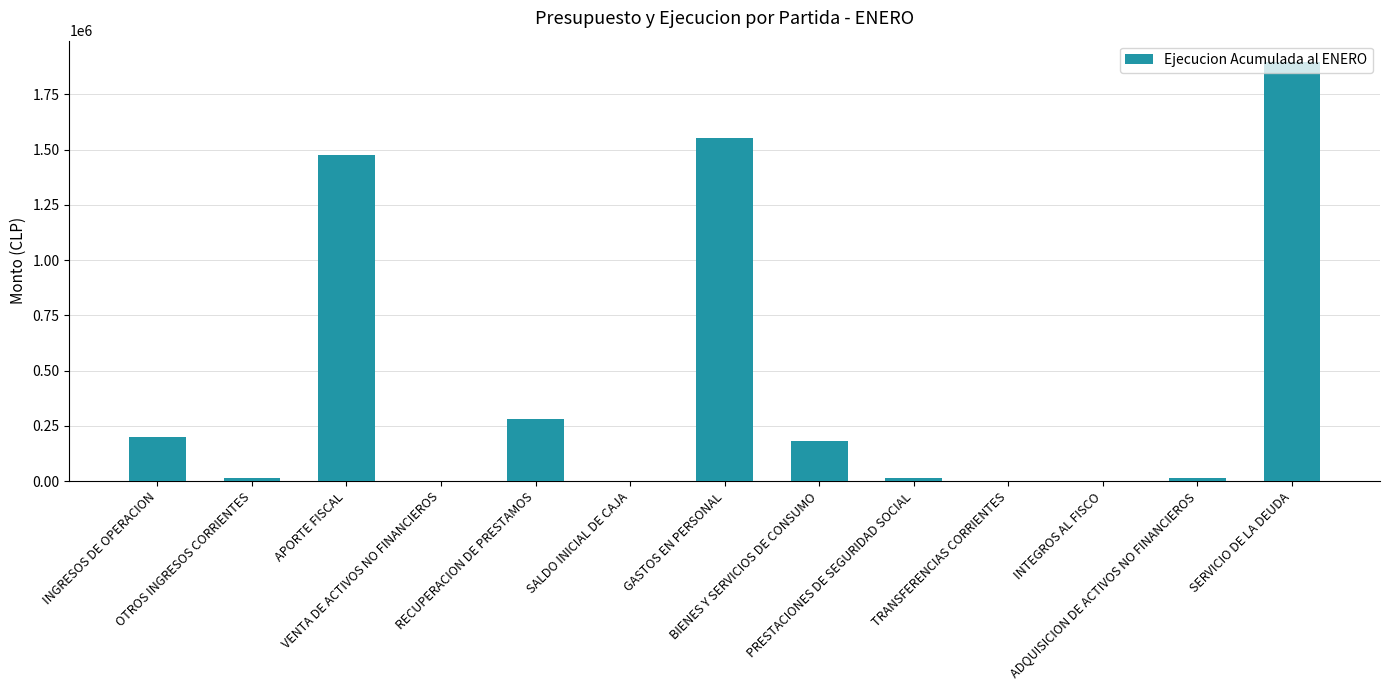

What is the sum of all values?

5629578